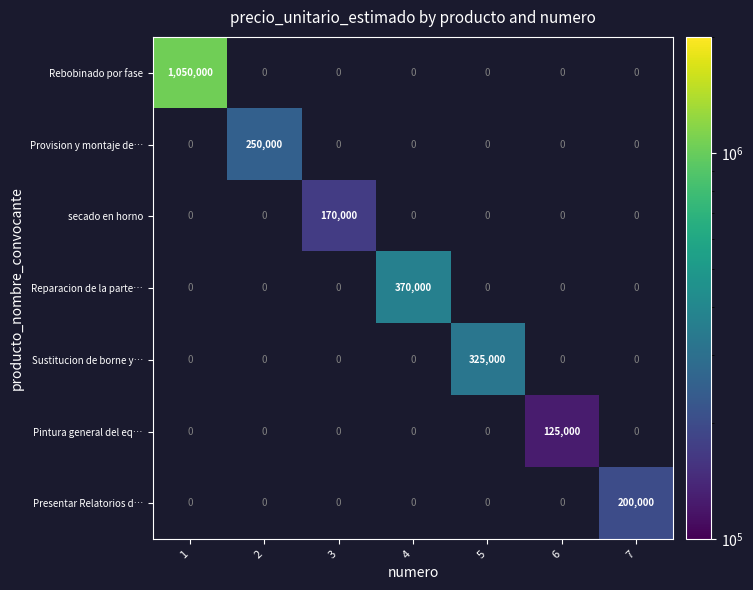

Is it true that Pintura general del eq… equals 36165.7 at 6?

False